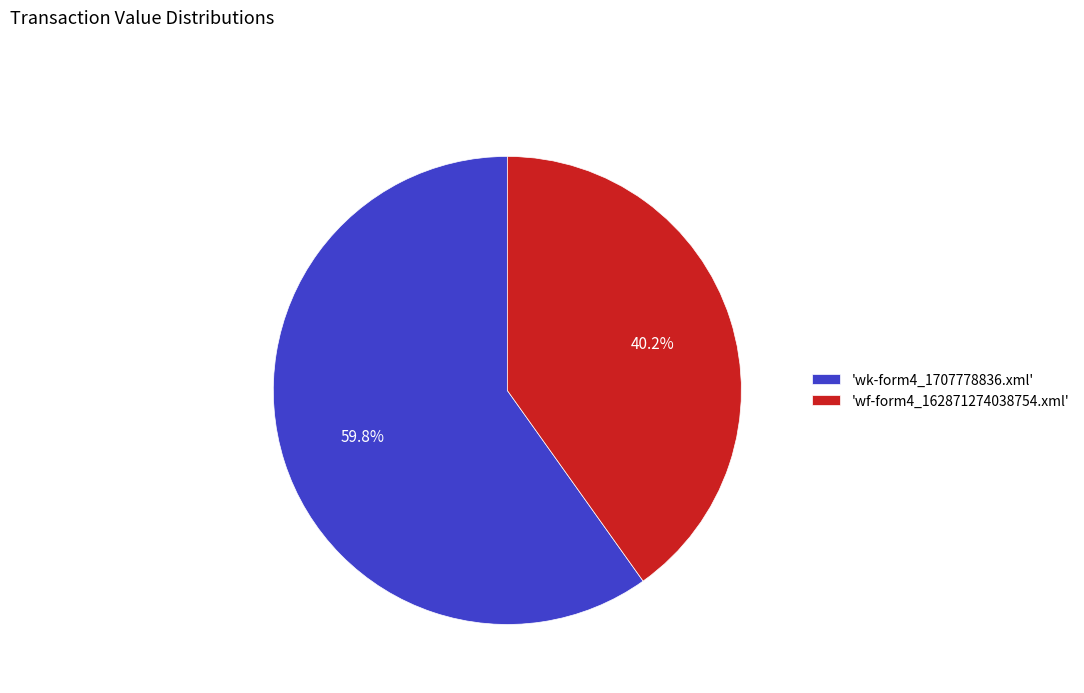

What is the smallest slice in the pie chart?

'wf-form4_162871274038754.xml'